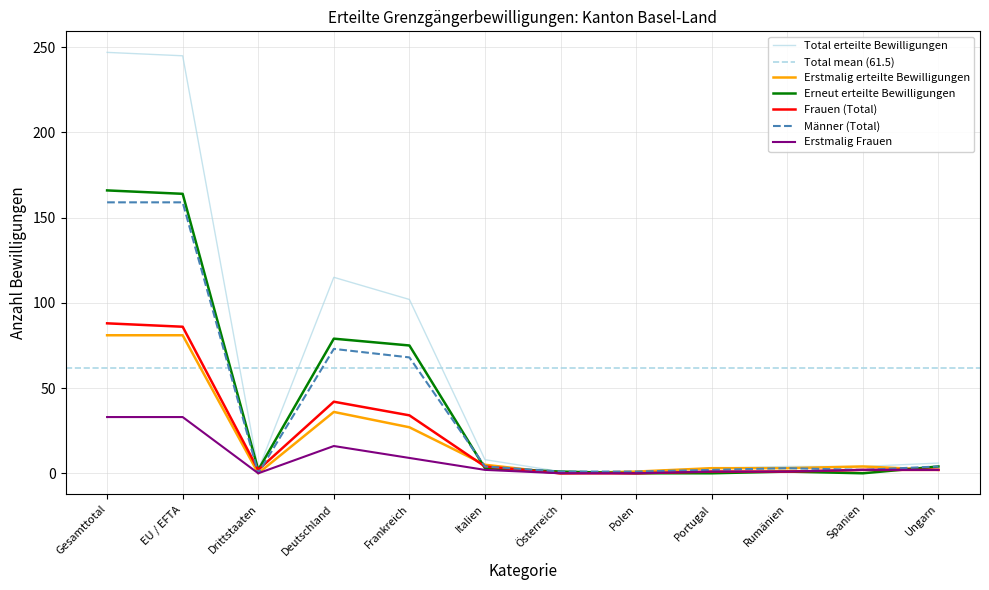

True or false: Frauen (Total) and Total erteilte Bewilligungen intersect in this chart.

False